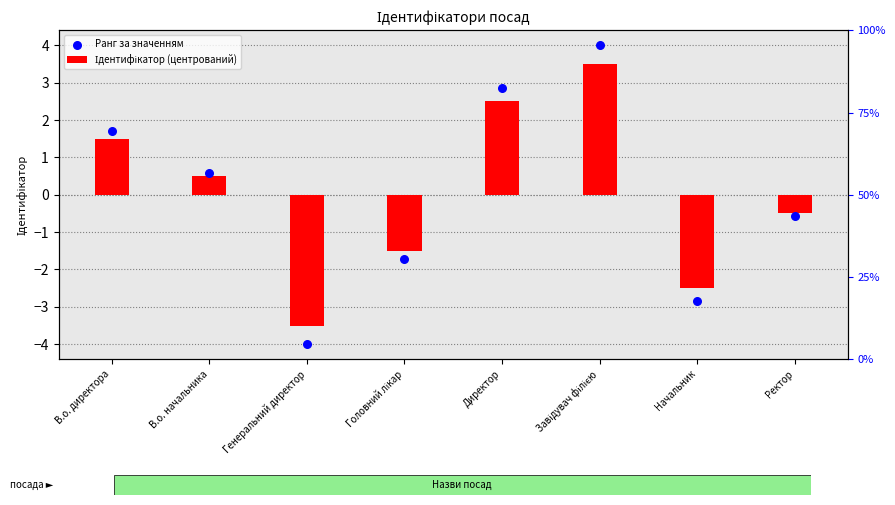

Is the value of Ідентифікатор (центрований) at Начальник greater than the value of Ранг за значенням at Головний лікар?

No